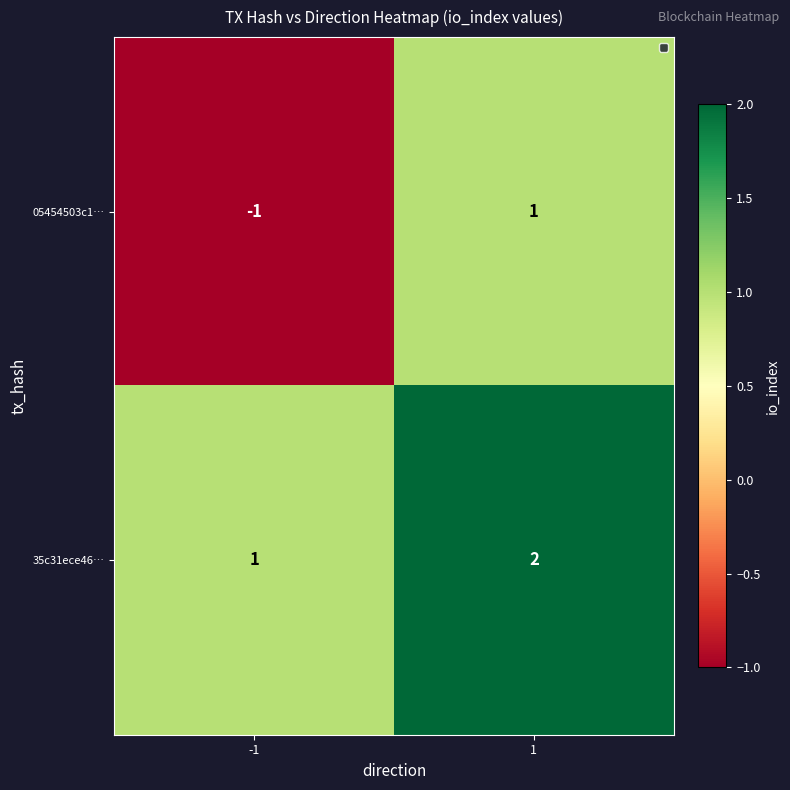

What is the sum of all 35c31ece46… values?

3